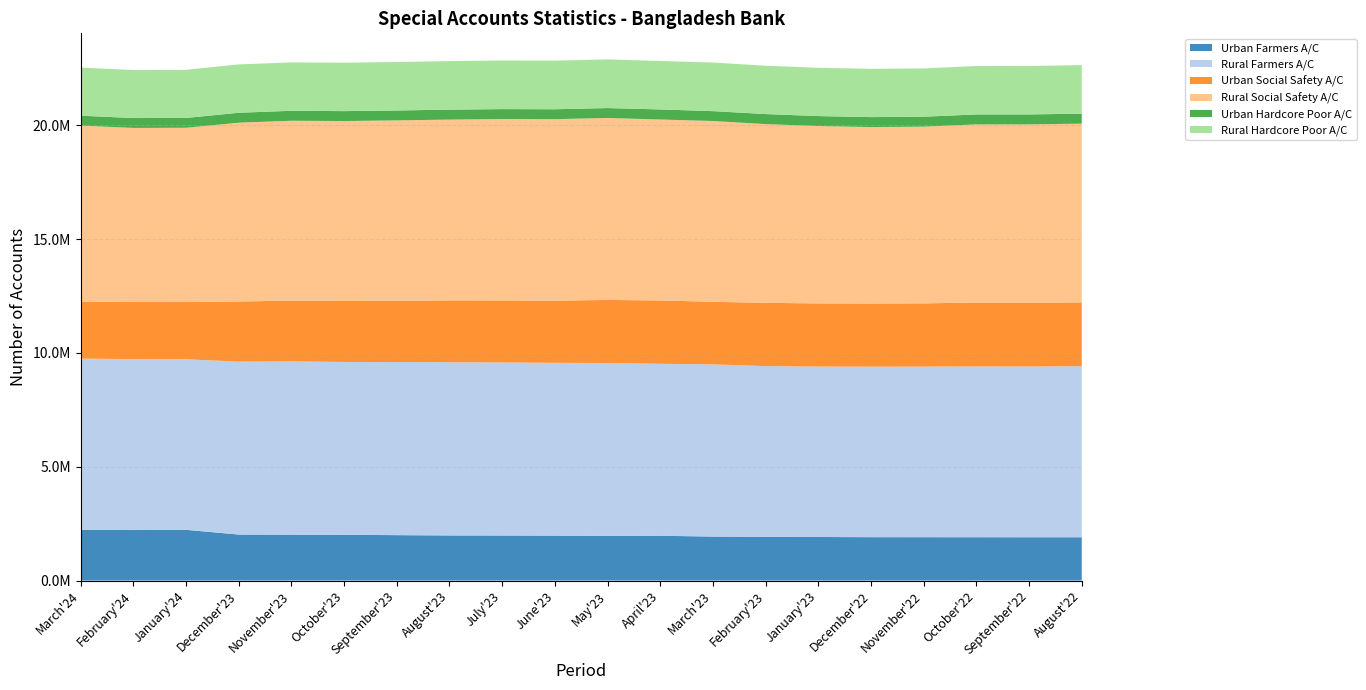

Reading left to right, extract all data points from this chart.

Urban Farmers A/C: 2230376	2218078	2227352	2019904	2012298	2008855	1994237	1980250	1976622	1971375	1960299	1966821	1930965	1918753	1912876	1904667	1903819	1902357	1900880	1900650
Rural Farmers A/C: 7517907	7507595	7490924	7597272	7614207	7590865	7603366	7609105	7603418	7591987	7594276	7552802	7563971	7499222	7484457	7489922	7491790	7503149	7502345	7511170
Urban Social Safety A/C: 2506032	2507272	2513616	2637853	2668804	2676253	2687915	2714411	2722434	2728361	2769146	2781714	2748192	2778582	2774170	2772593	2777615	2804846	2802741	2802761
Rural Social Safety A/C: 7726904	7646162	7654069	7854436	7899456	7905372	7925355	7941276	7967059	7972565	7992864	7947615	7940012	7850949	7789062	7749565	7761901	7823604	7829092	7853248
Urban Hardcore Poor A/C: 435193	433909	430742	435819	436366	435579	434160	436707	435941	434845	435021	442296	432996	440347	438378	437475	436823	436776	436339	436961
Rural Hardcore Poor A/C: 2111758	2110745	2115031	2123465	2126308	2127007	2130036	2132501	2134037	2134991	2137379	2127791	2135187	2122996	2120724	2119944	2120641	2127439	2128830	2132157